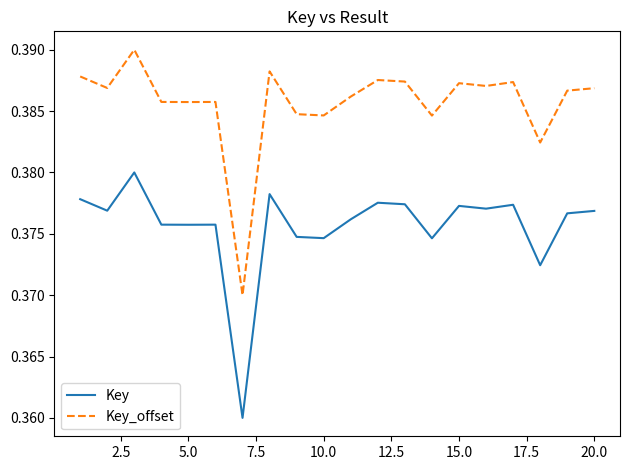

Rank the series by their maximum value, from lowest to highest.

Key, Key_offset